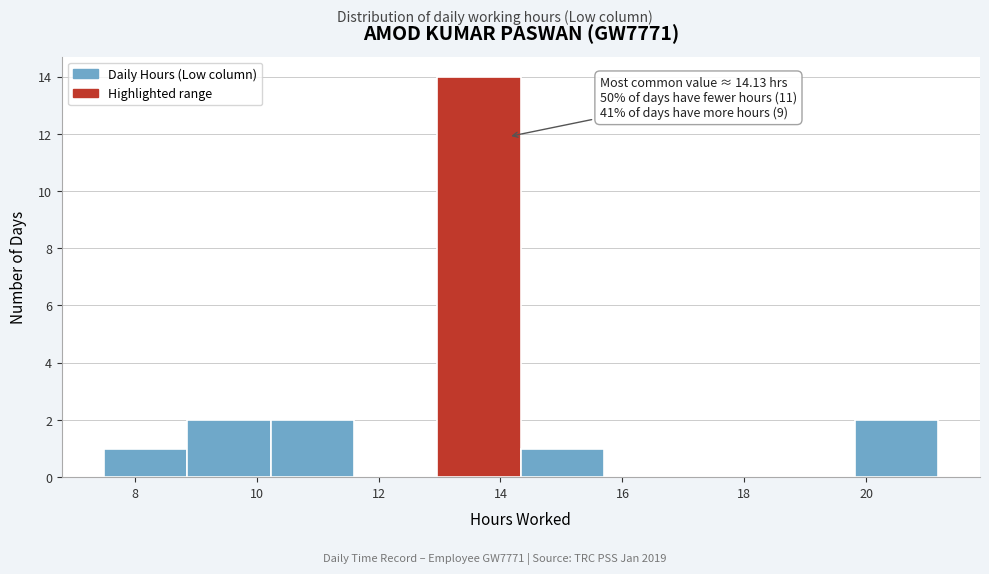

Which range on the x-axis has the tallest bar?

13.0 to 14.4